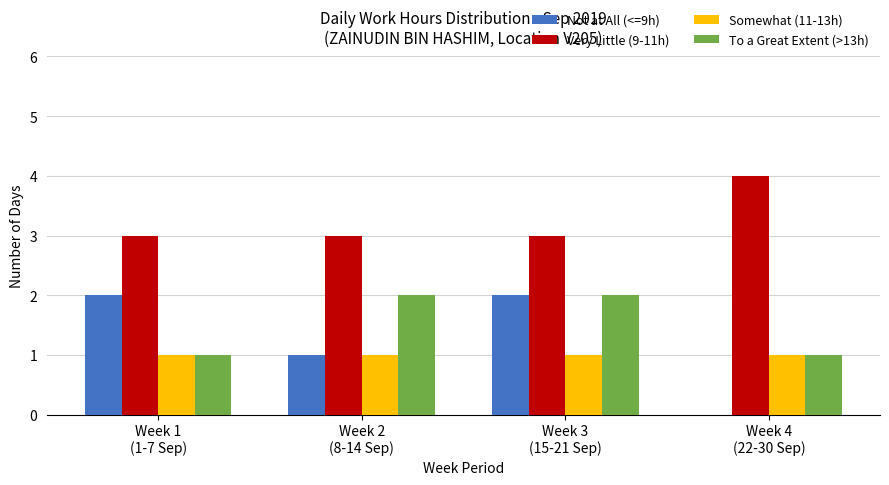

Reading left to right, what are all the values shown in this chart?

Not at All (<=9h): 2	1	2	0
Very Little (9-11h): 3	3	3	4
Somewhat (11-13h): 1	1	1	1
To a Great Extent (>13h): 1	2	2	1